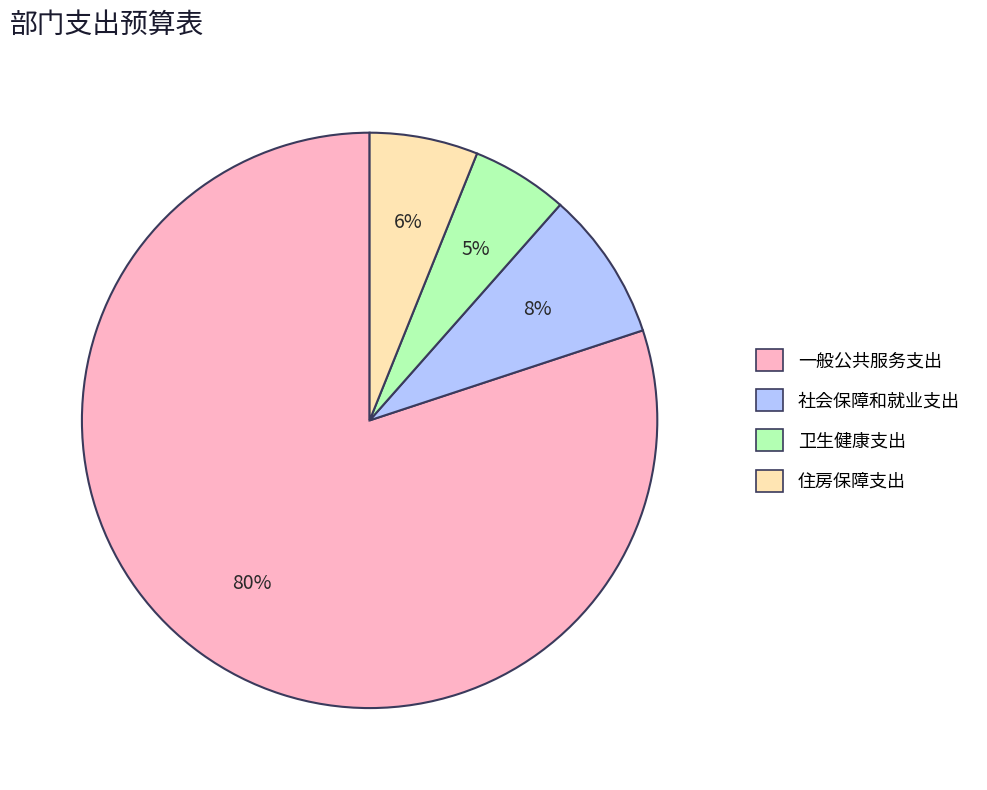

To the nearest percent, what is the average slice percentage?

25%